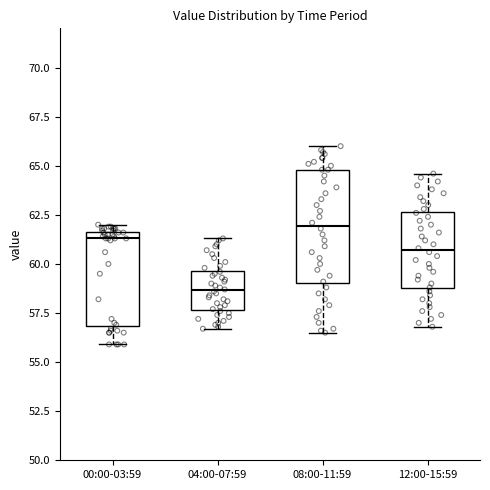

Reading left to right, transcribe this box plot: for each box, give where its median line is, the range the box spans, and where its two whiskers end, as read against the y-axis. The values are not printed on the chart, so give them approximately, as read against the axis.

00:00-03:59: median 61.5 (just below the box's upper edge), box 57.0 to 61.5, whiskers 56.0 to 62.0
04:00-07:59: median 58.5, box 57.5 to 59.5, whiskers 56.5 to 61.5
08:00-11:59: median 62.0, box 59.0 to 65.0, whiskers 56.5 to 66.0
12:00-15:59: median 60.5, box 59.0 to 62.5, whiskers 57.0 to 64.5